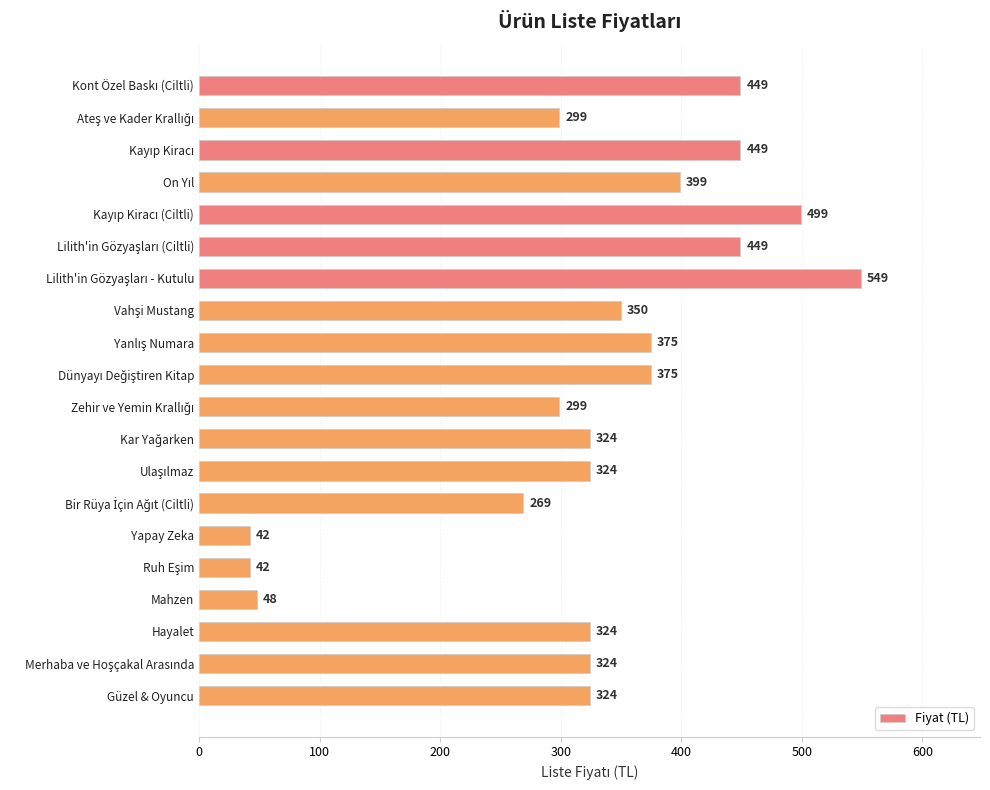

What is the difference between the second highest and second lowest values?

457